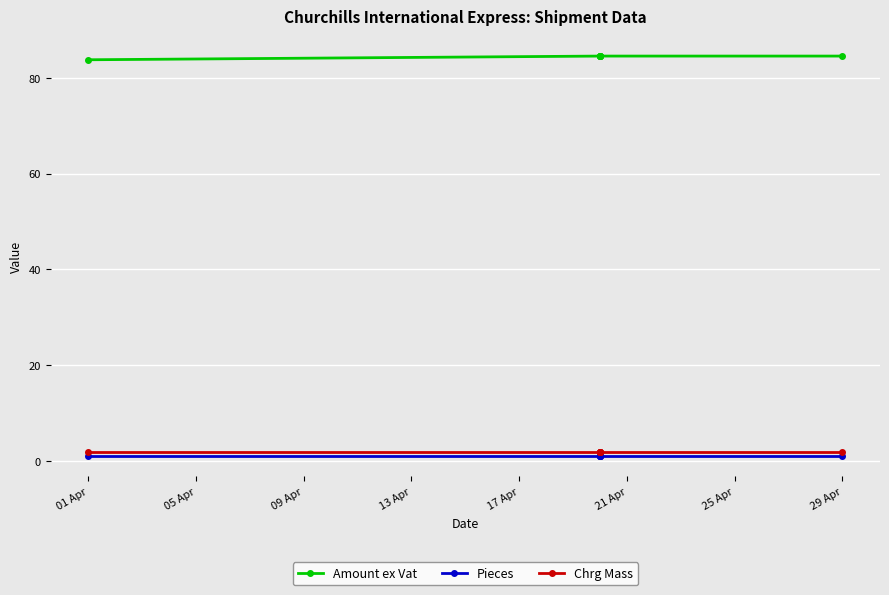

What is the difference between the highest and lowest values at 13 Apr?

83.5